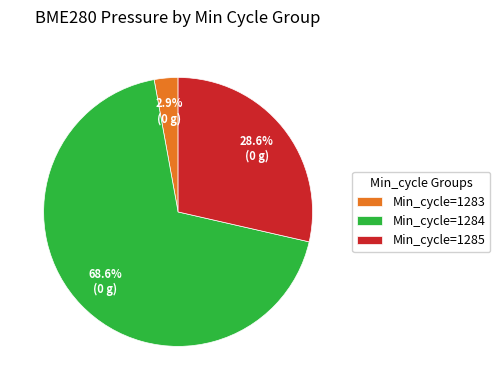

What is the largest slice in the pie chart?

Min_cycle=1284